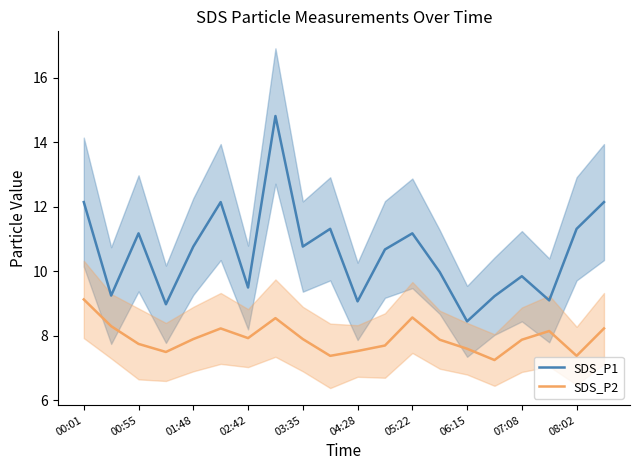

What is the difference between the second highest and second lowest values in the SDS_P1 series?

3.2